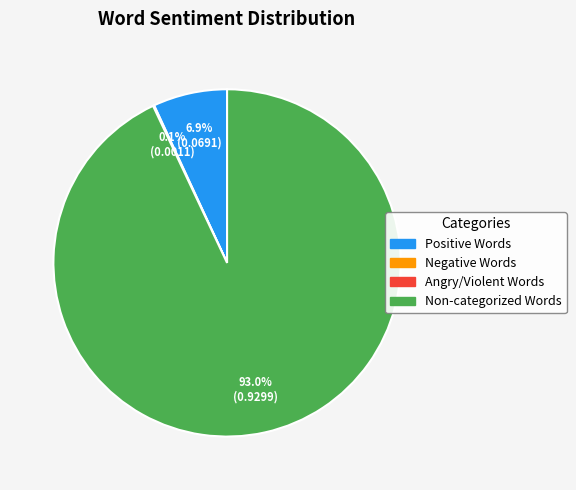

Is there a majority slice in this chart?

Yes